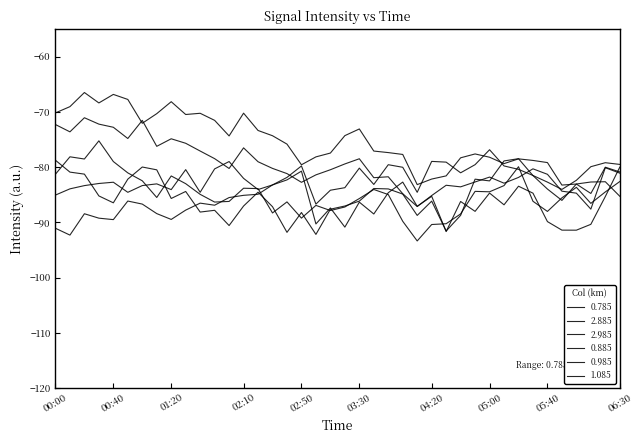

True or false: 0.985 has more than 0 points higher than both neighbors.

True